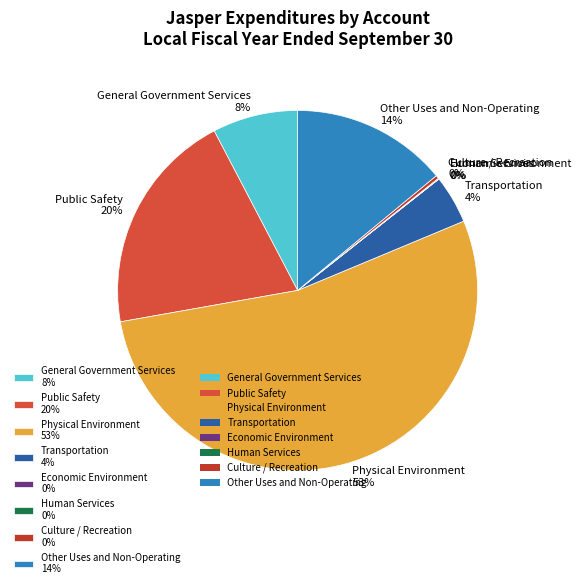

Does Physical Environment represent more than half of the total?

Yes